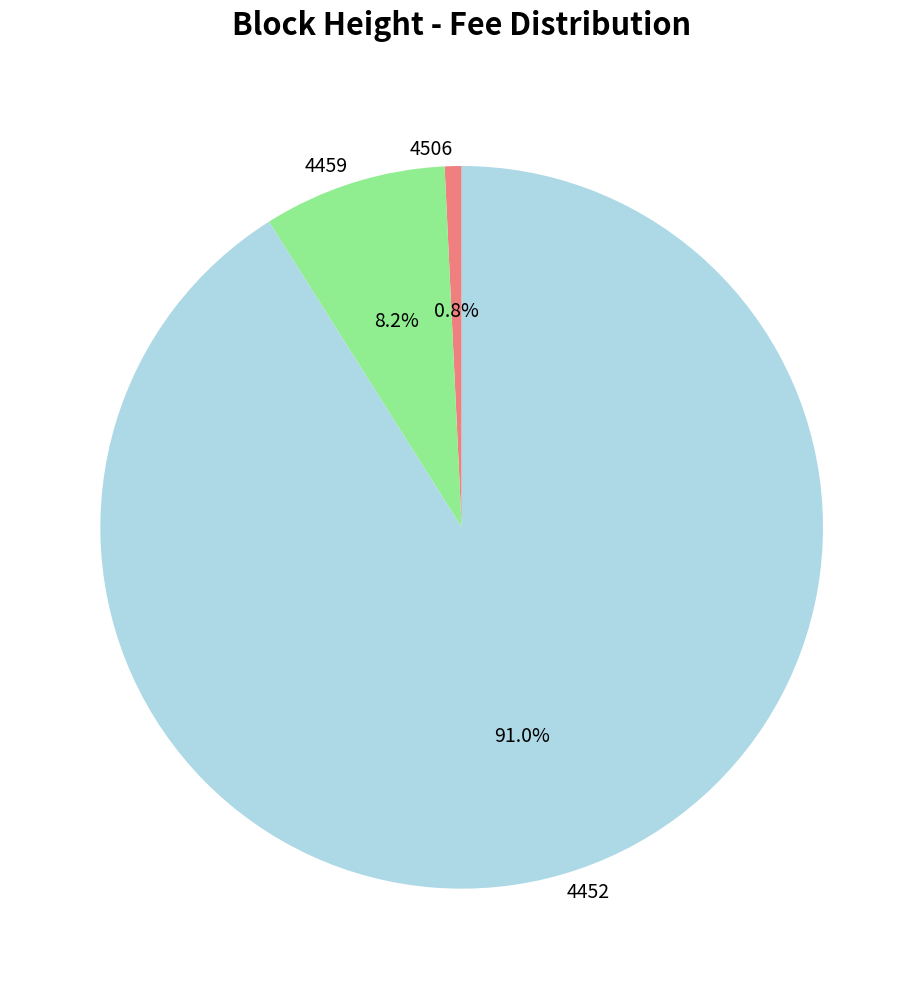

Rank the categories by value from lowest to highest.

4506, 4459, 4452